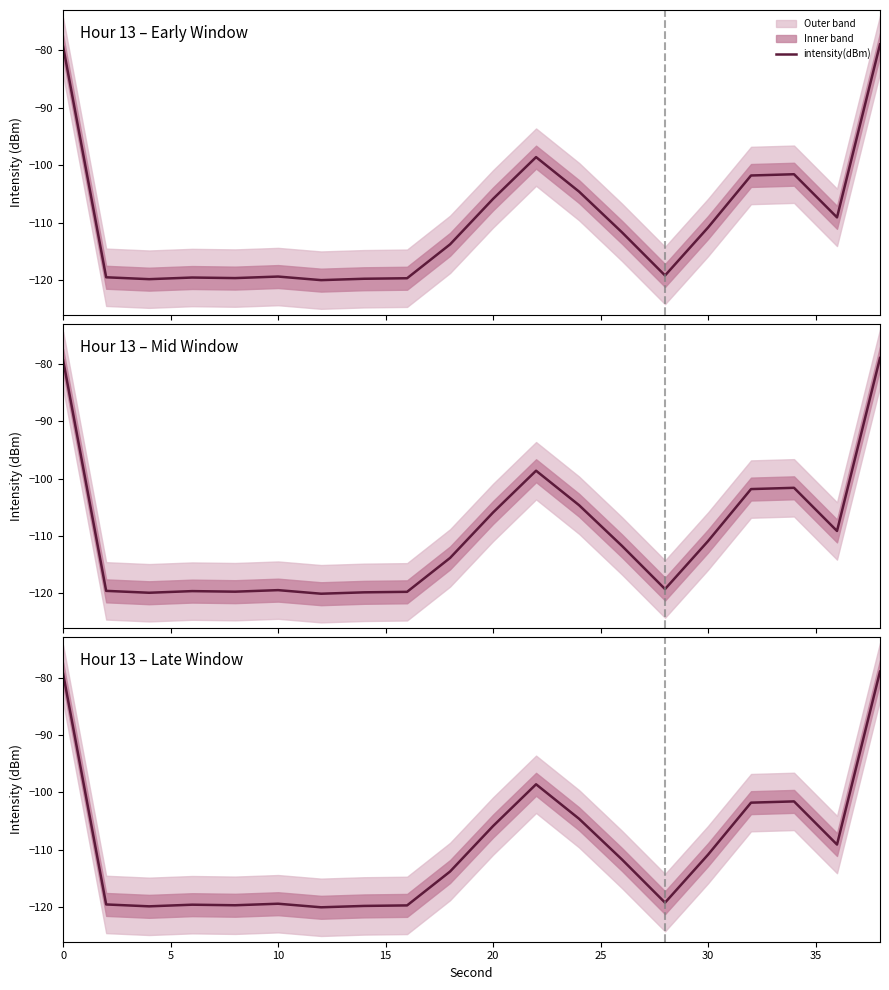

Reading left to right, extract all data points from this chart.

-79.4	-119.5	-119.9	-119.6	-119.7	-119.4	-120.0	-119.8	-119.7	-113.8	-105.9	-98.6	-104.6	-111.7	-119.2	-110.9	-101.8	-101.6	-109.1	-79.0